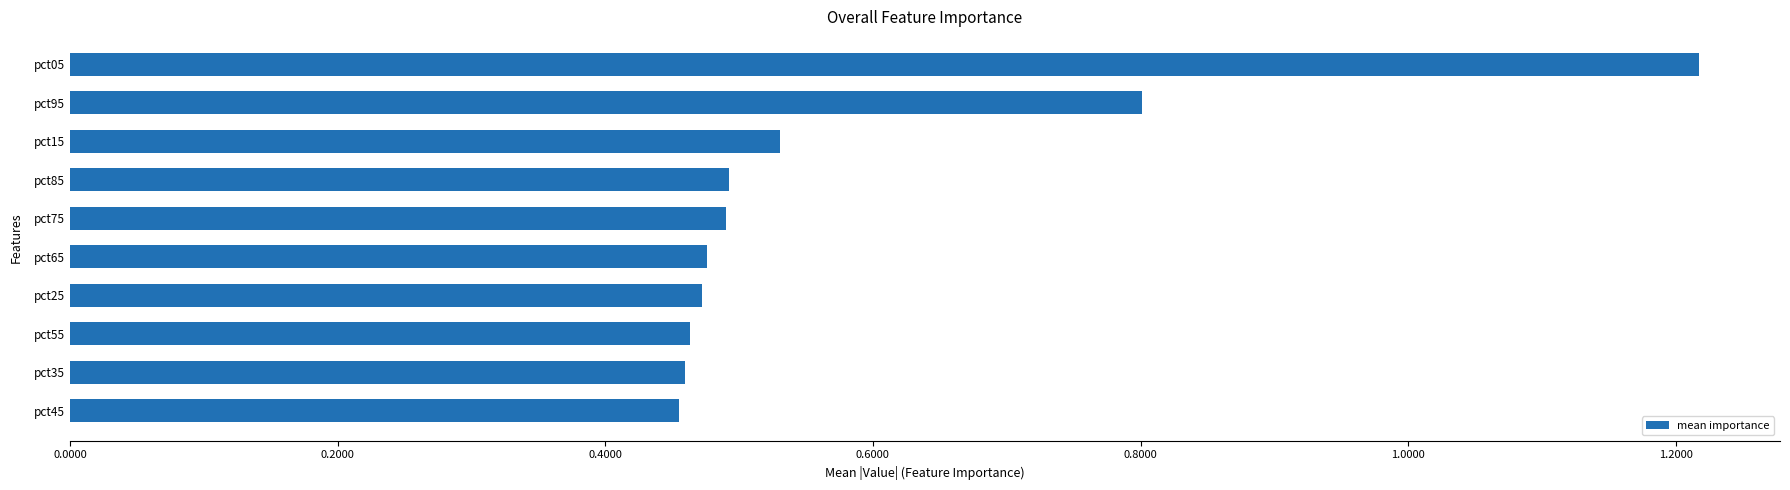

The value at pct35 is 0.7. True or false?

False